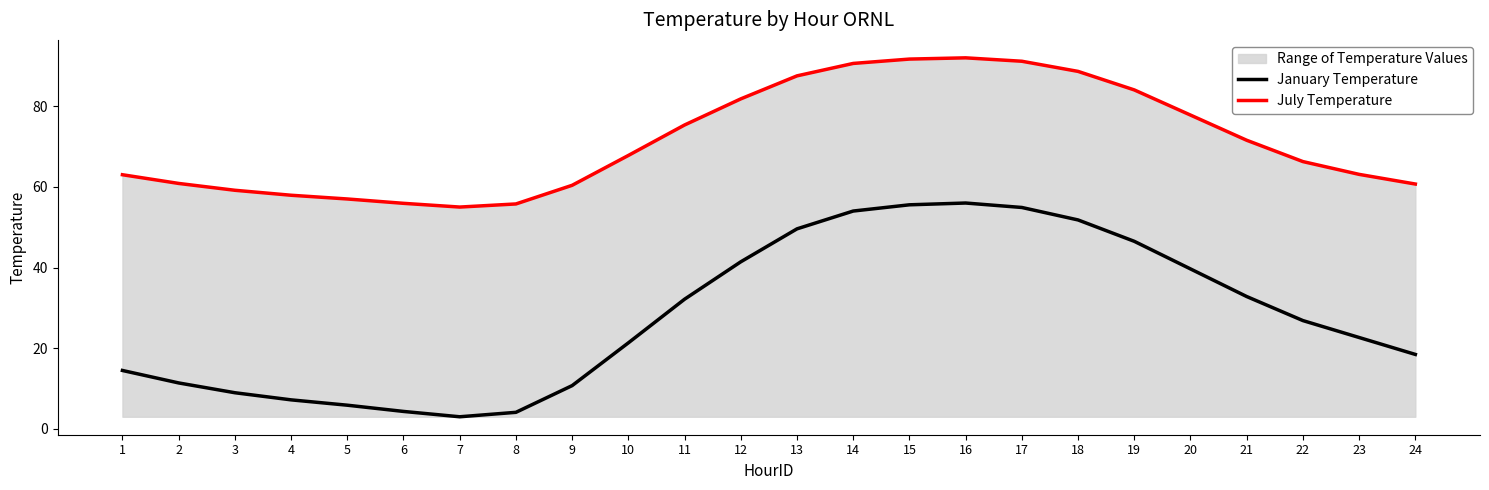

Reading left to right, extract all data points from this chart.

January Temperature: 1=14.5	2=11.4	3=9.0	4=7.2	5=5.9	6=4.3	7=3.0	8=4.1	9=10.7	10=21.3	11=32.2	12=41.4	13=49.6	14=54.0	15=55.6	16=56.0	17=54.9	18=51.8	19=46.5	20=39.7	21=32.8	22=26.8	23=22.7	24=18.5
July Temperature: 1=63.0	2=60.9	3=59.2	4=57.9	5=57.0	6=55.9	7=55.0	8=55.8	9=60.4	10=67.8	11=75.4	12=81.8	13=87.5	14=90.6	15=91.7	16=92.0	17=91.2	18=88.6	19=84.0	20=77.8	21=71.6	22=66.3	23=63.1	24=60.7